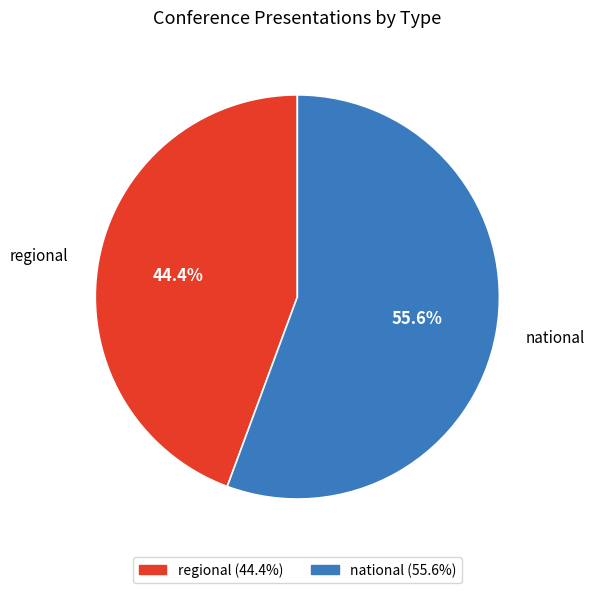

Is there any slice that represents more than half of the pie?

Yes